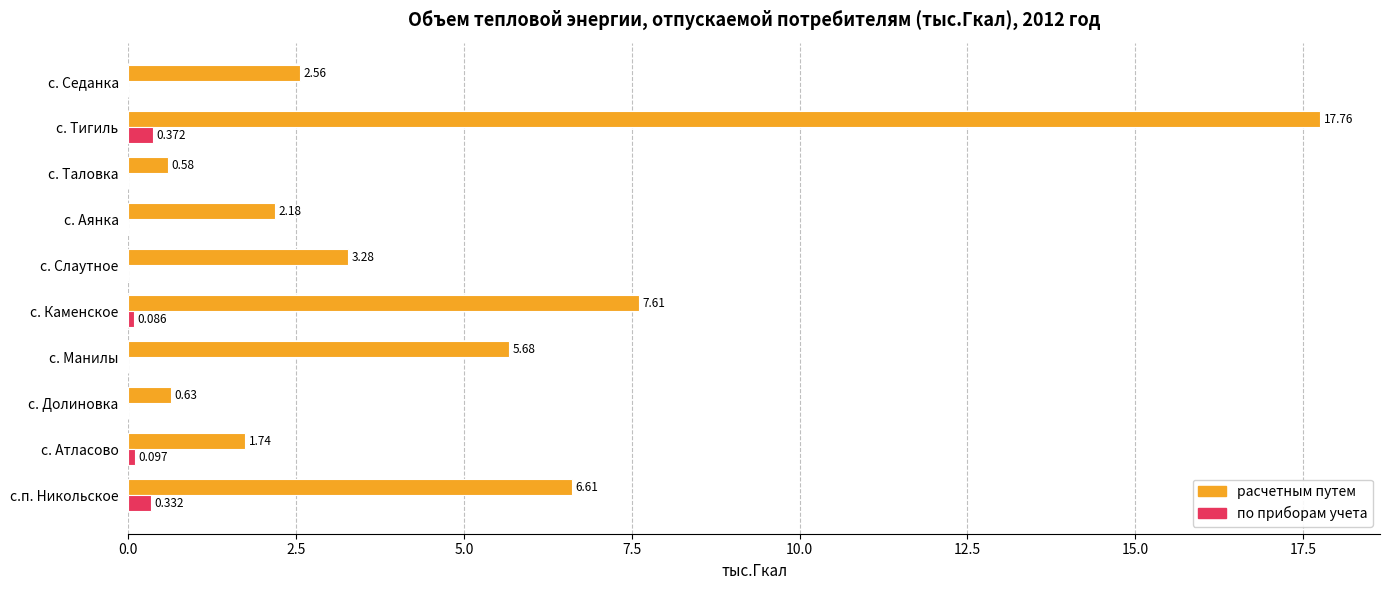

How many data points in по приборам учета are above 0?

4